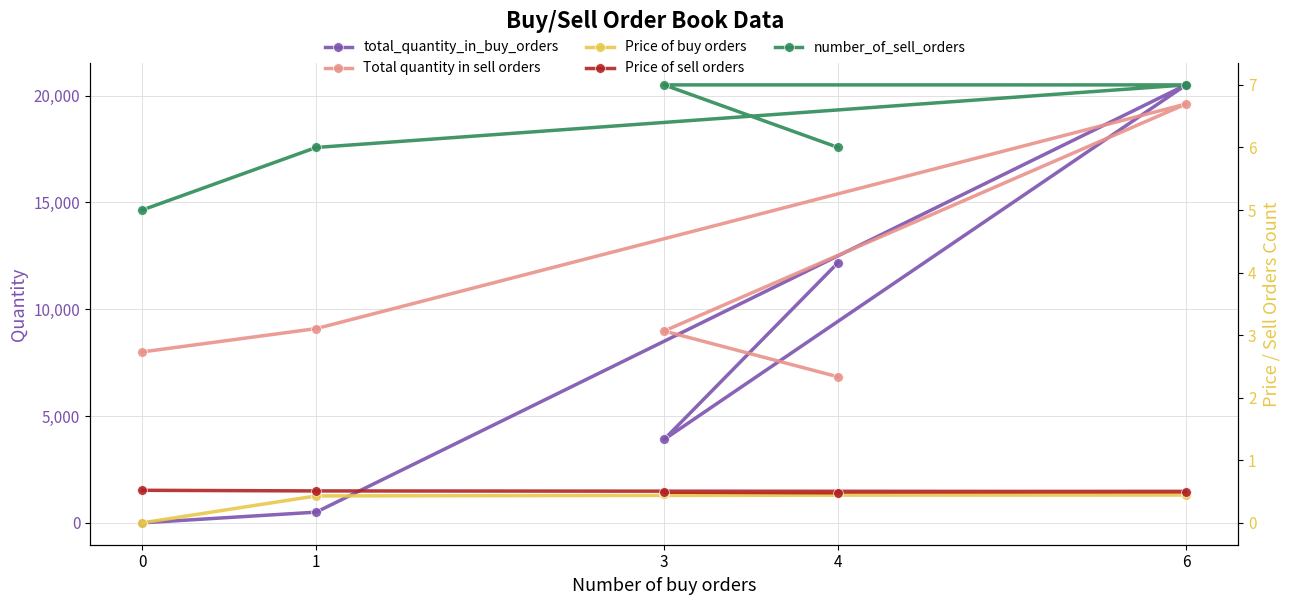

In Total quantity in sell orders, how many points are higher than both neighbors (excluding endpoints)?

1